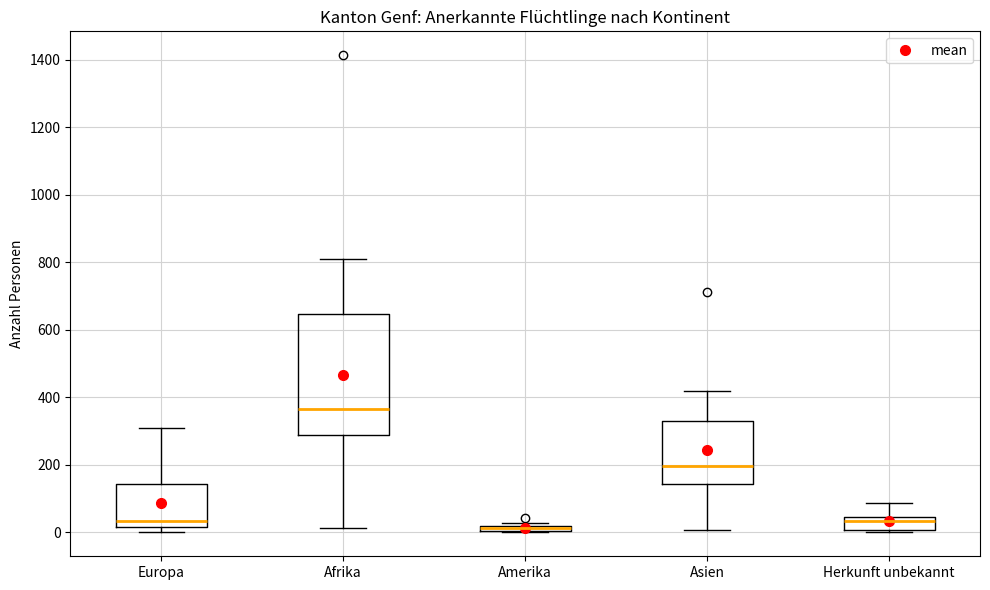

Which box is the tallest, from its lower edge to its upper edge?

Afrika